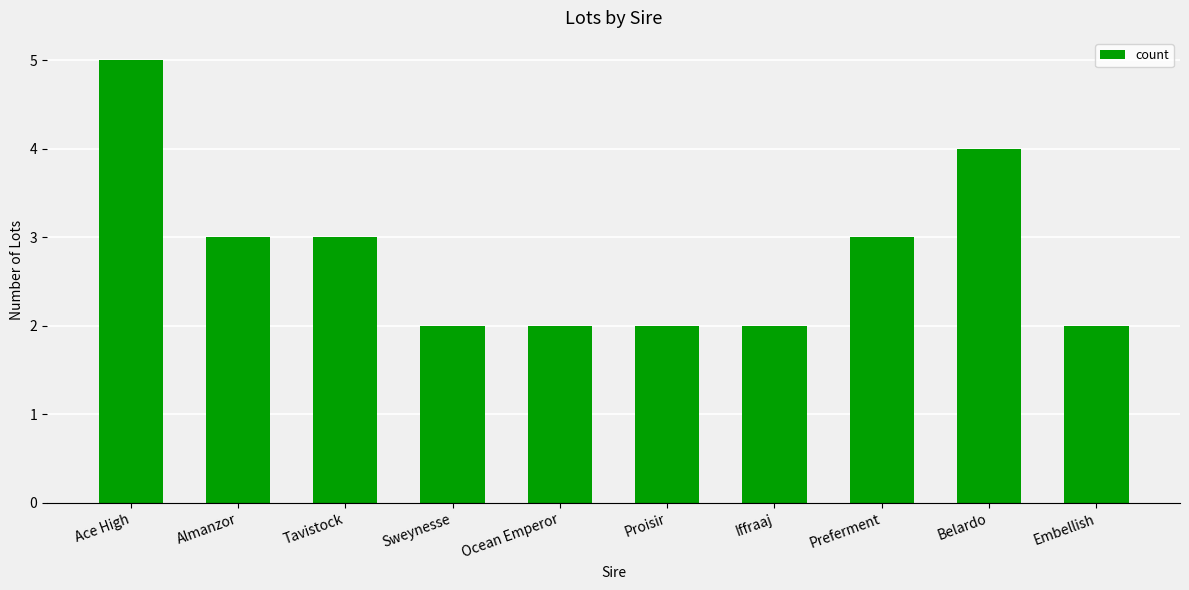

Which has a higher value, Belardo or Ace High?

Ace High